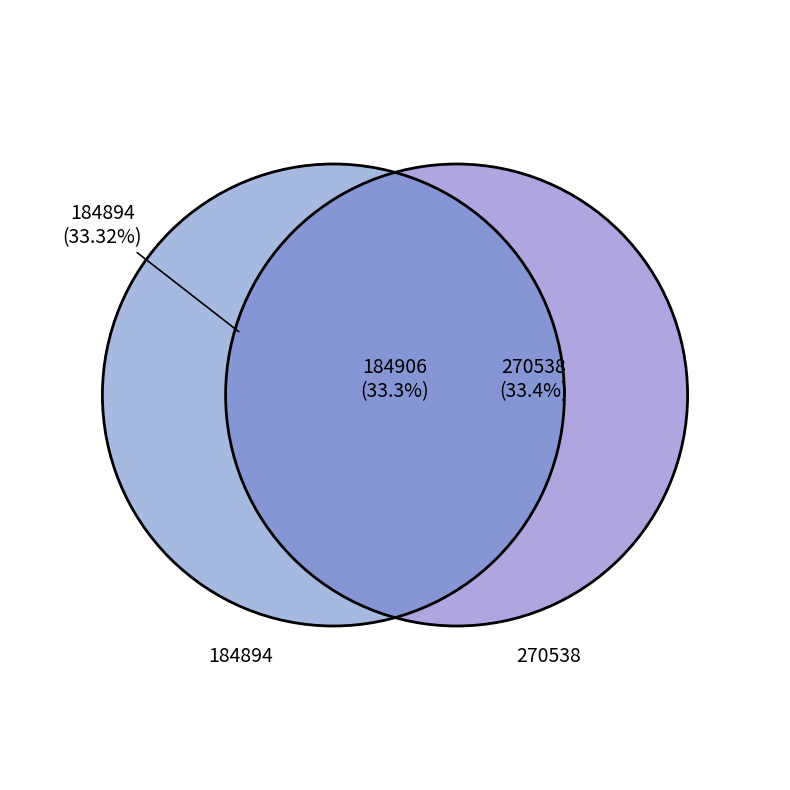

Is 184894 the majority of the pie?

No